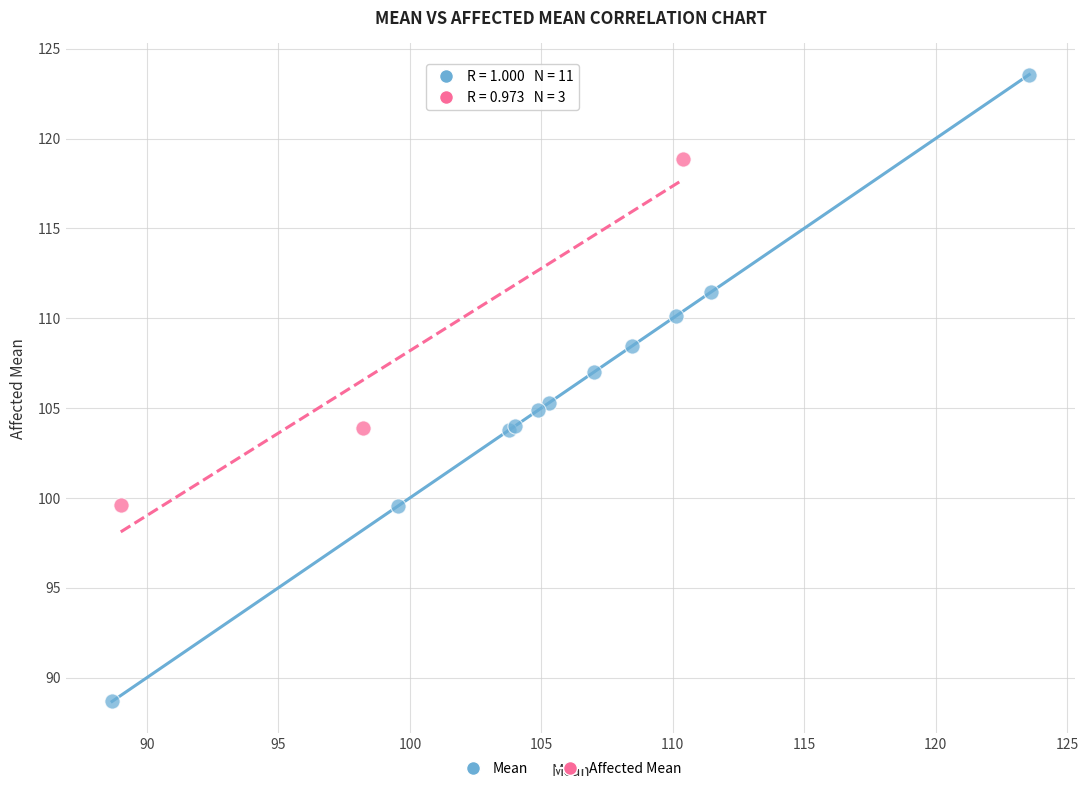

Which series contains the lowest Y value?

Mean